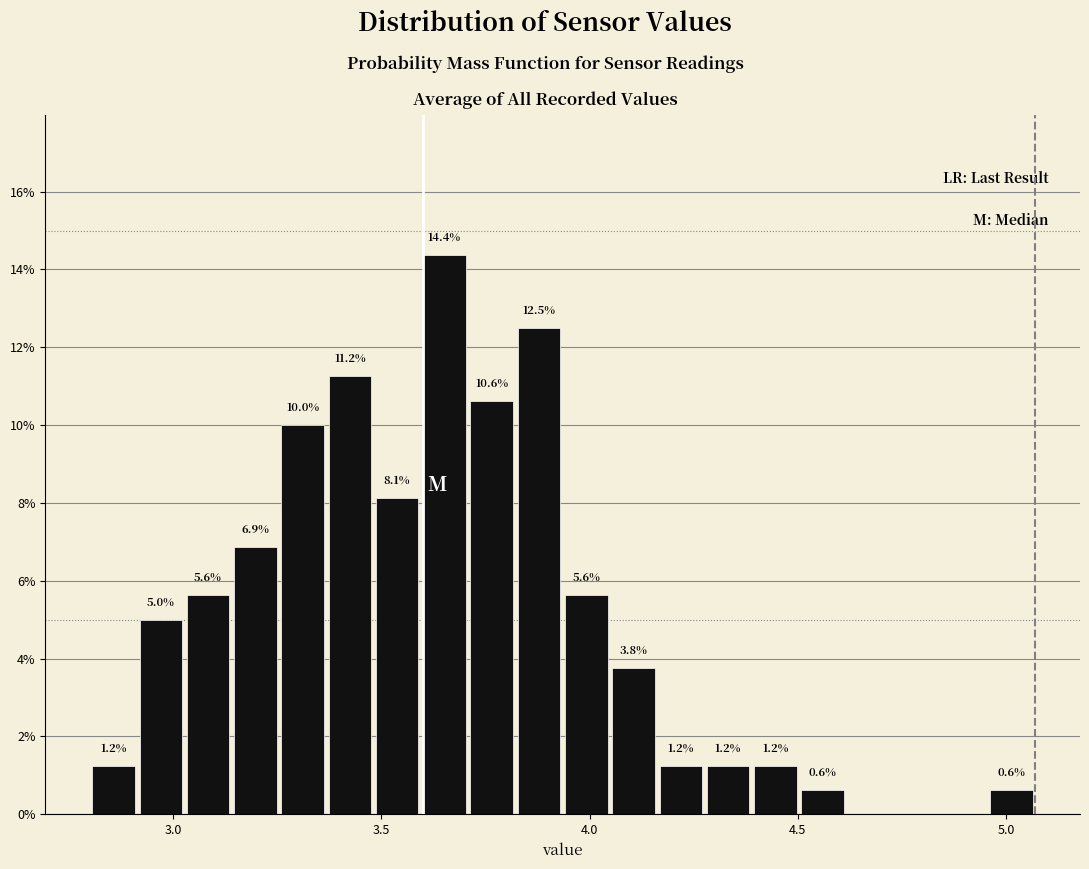

Read against the x-axis, roughly where is the centre of the tallest bar?

3.65